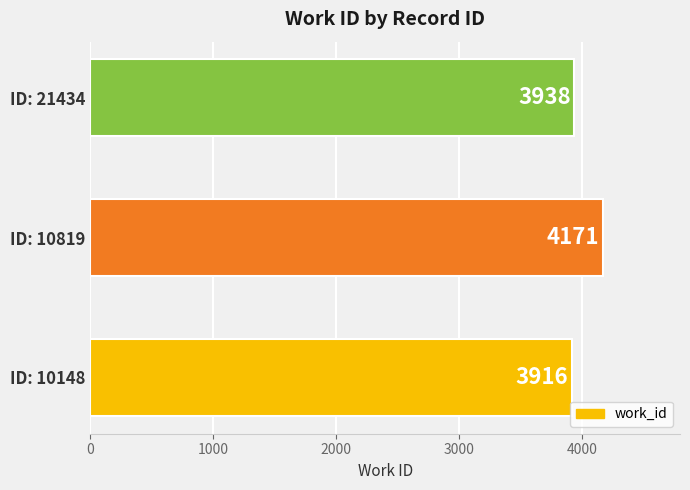

Approximately how many times larger is the value at ID: 21434 compared to ID: 10148?

1.0